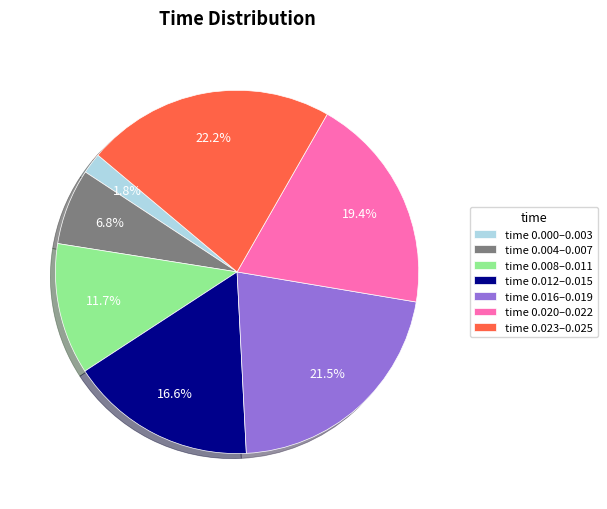

Between time 0.020–0.022 and time 0.000–0.003, which is larger?

time 0.020–0.022